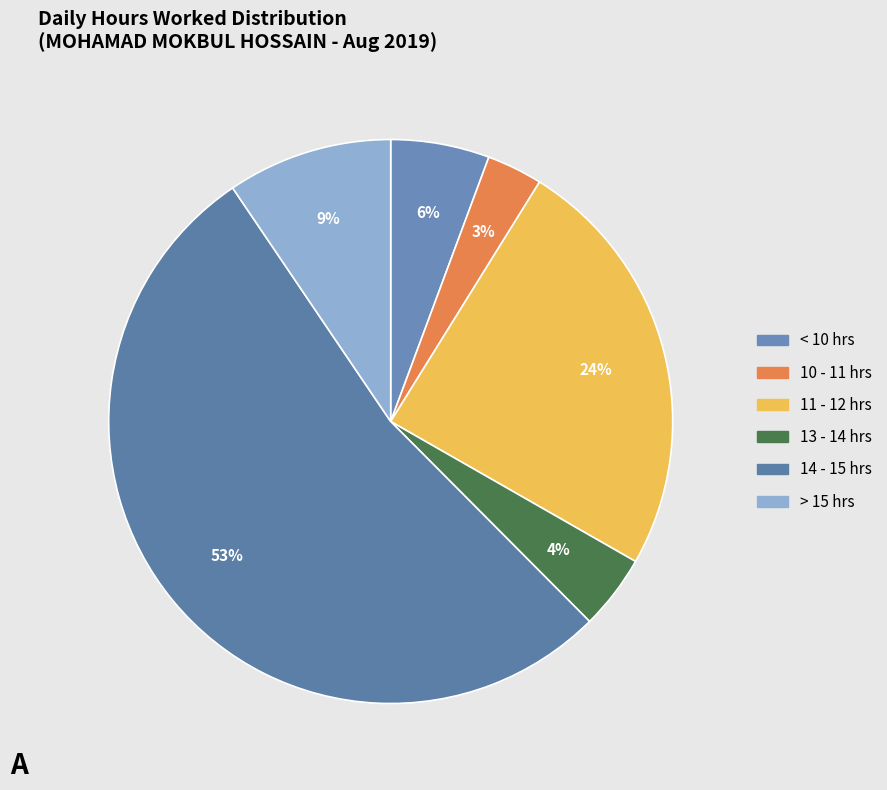

Is there any slice that represents more than half of the pie?

Yes